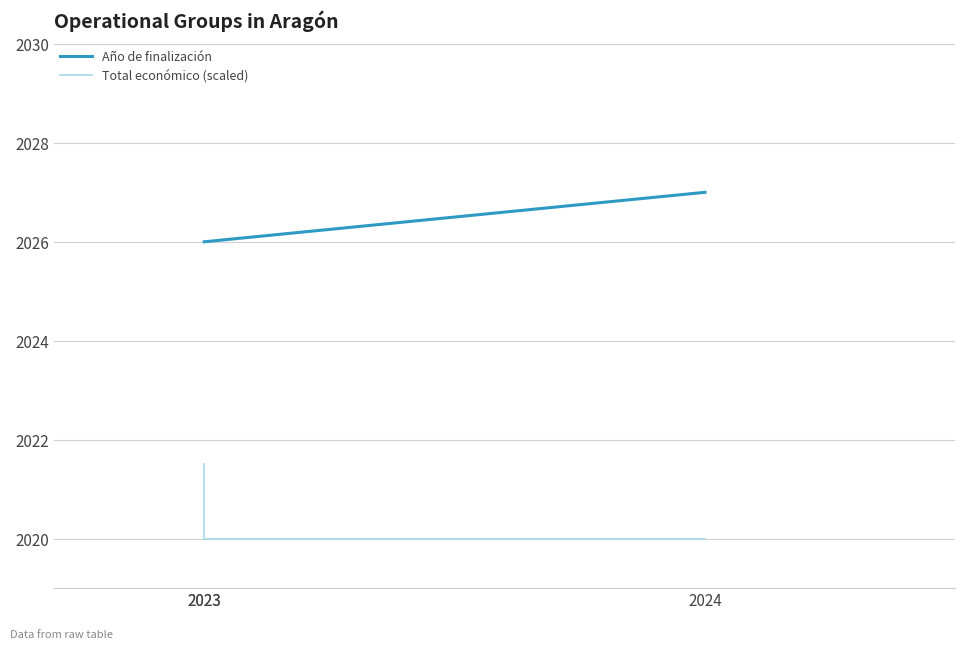

Between 2023 and 2023, which is larger?

2023